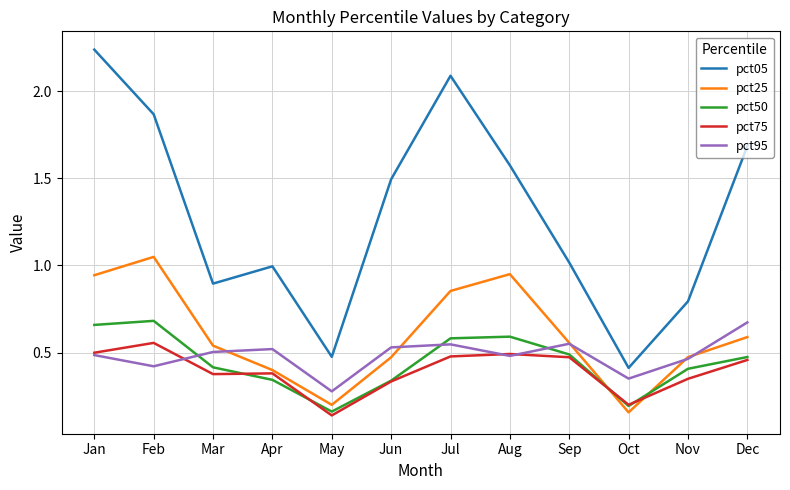

Is the value of pct50 at Jun greater than the value of pct95 at Mar?

No